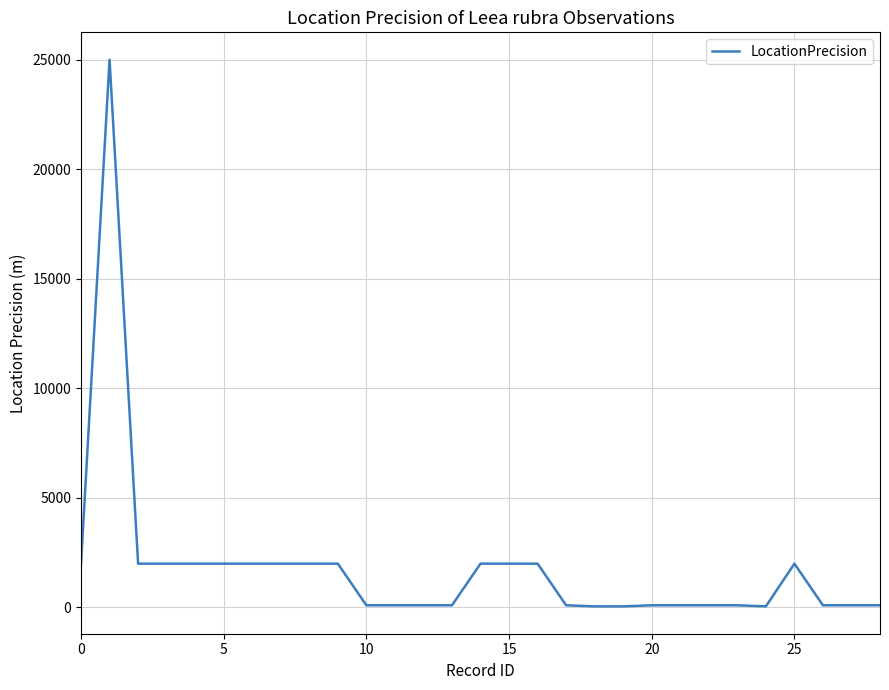

What is the difference between the maximum and minimum values?

24950